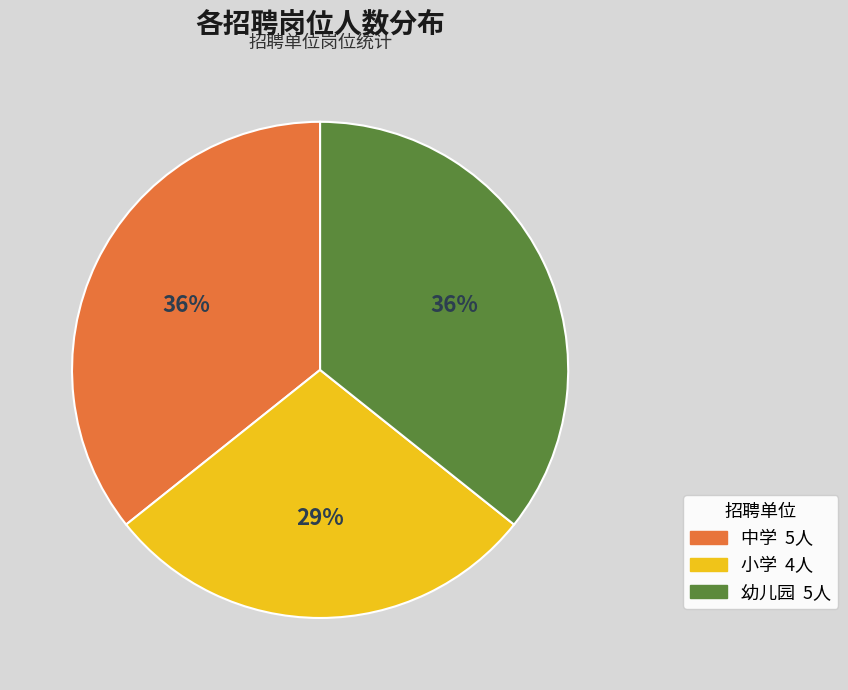

How many slices are in this pie chart?

3